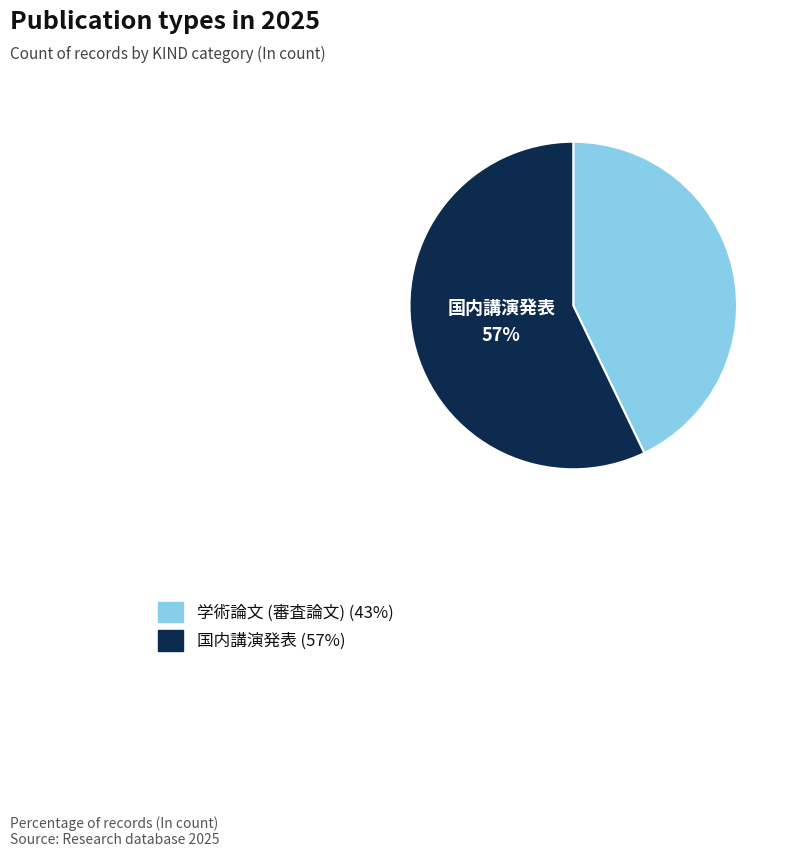

Does any single category account for the majority?

Yes